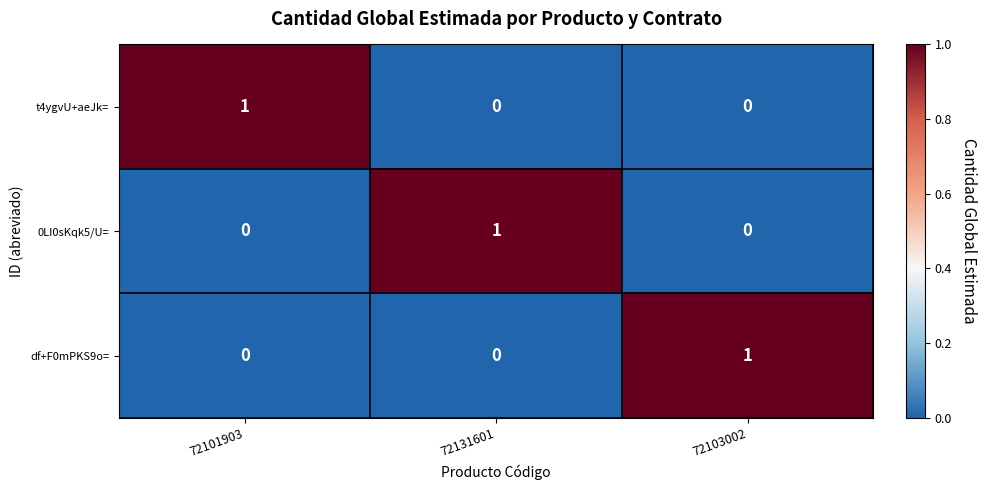

Which category has the highest value in the t4ygvU+aeJk= series?

72101903